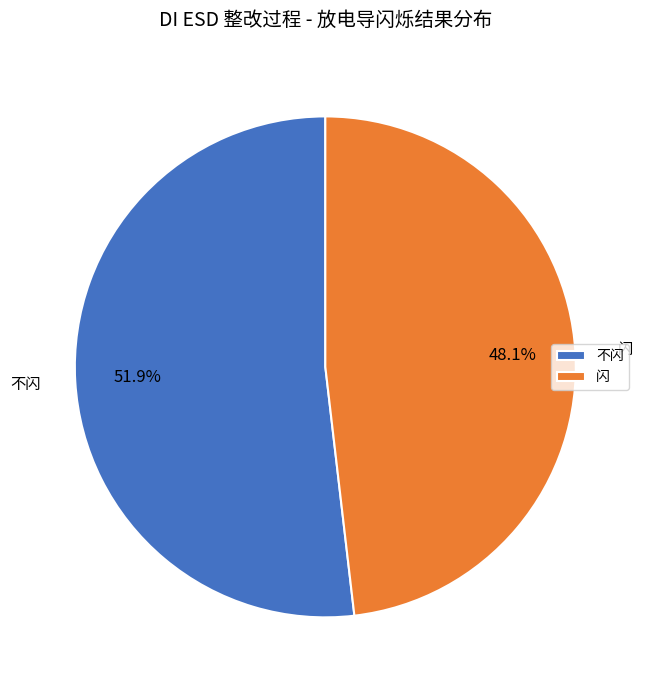

Is it true that 不闪 is 52% of the pie?

True